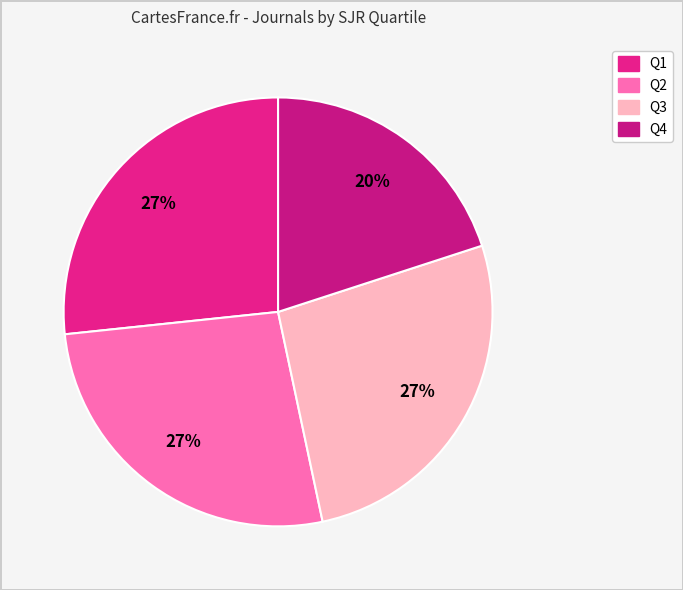

To the nearest percent, what portion does Q1 represent?

27%